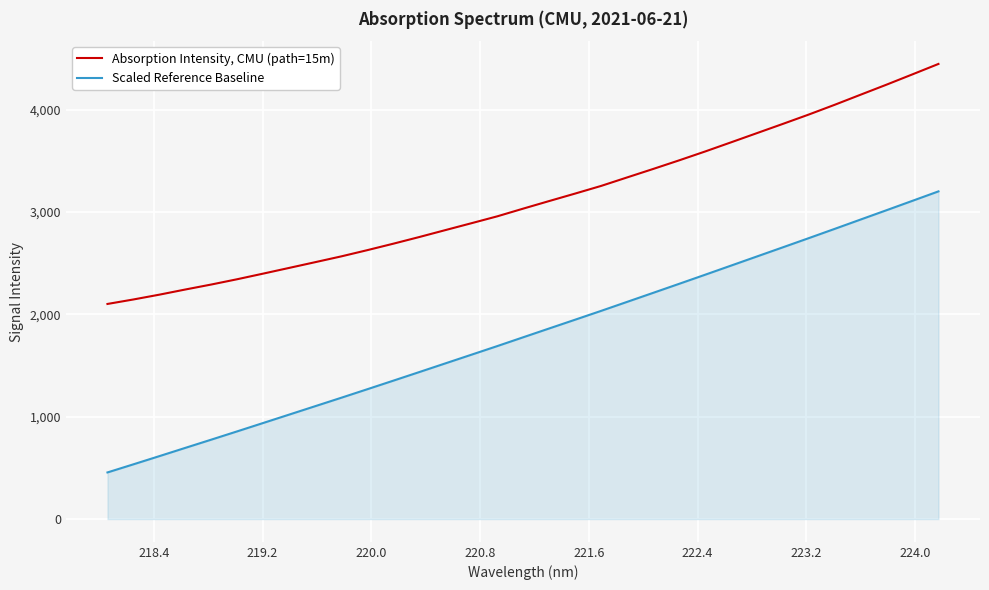

Which series has the largest total across all categories?

Absorption Intensity, CMU (path=15m)